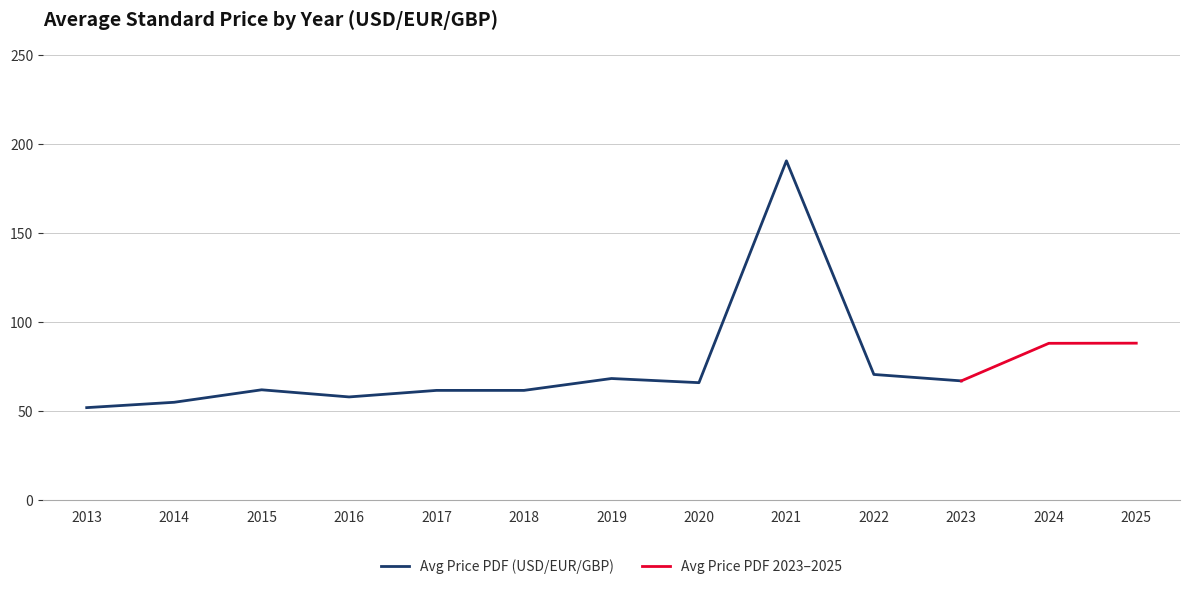

Is it true that Avg Price PDF (USD/EUR/GBP) equals 67.0 at 2023?

True